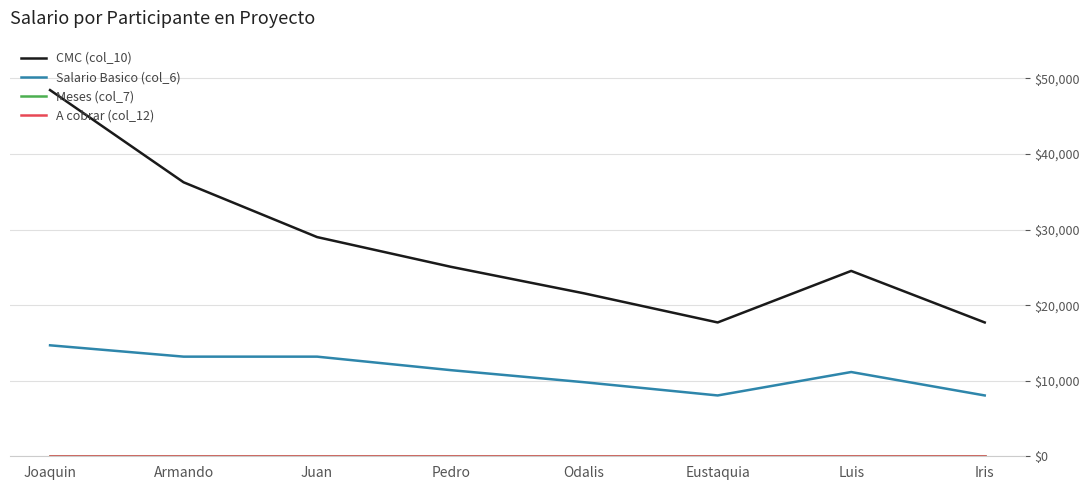

What is the lowest value of the CMC (col_10) series?

17710.0